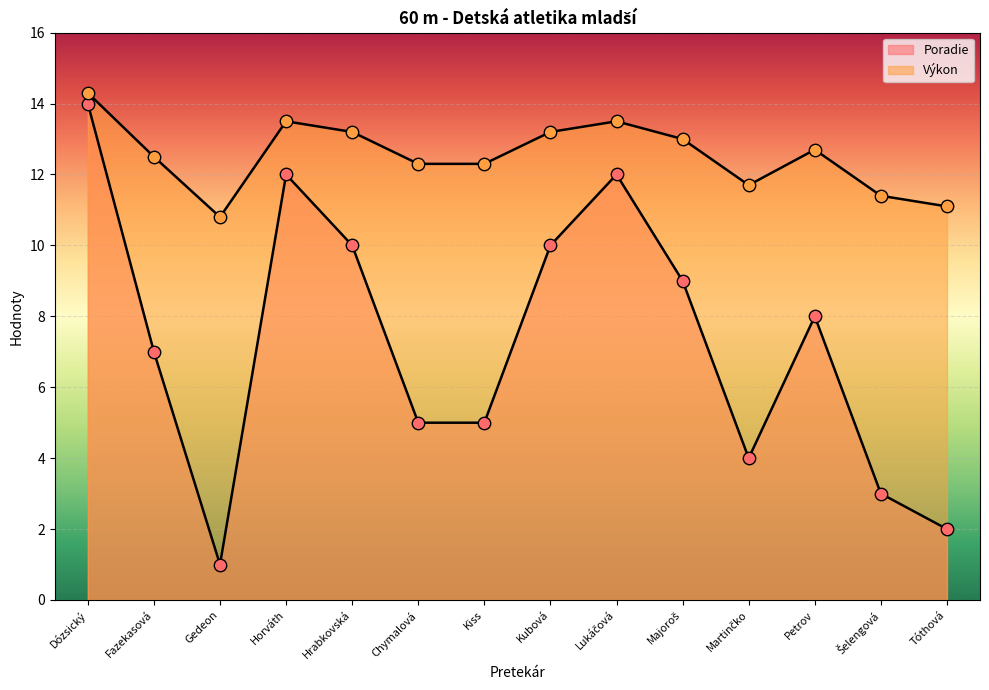

Which series contains the lowest Y value?

Poradie